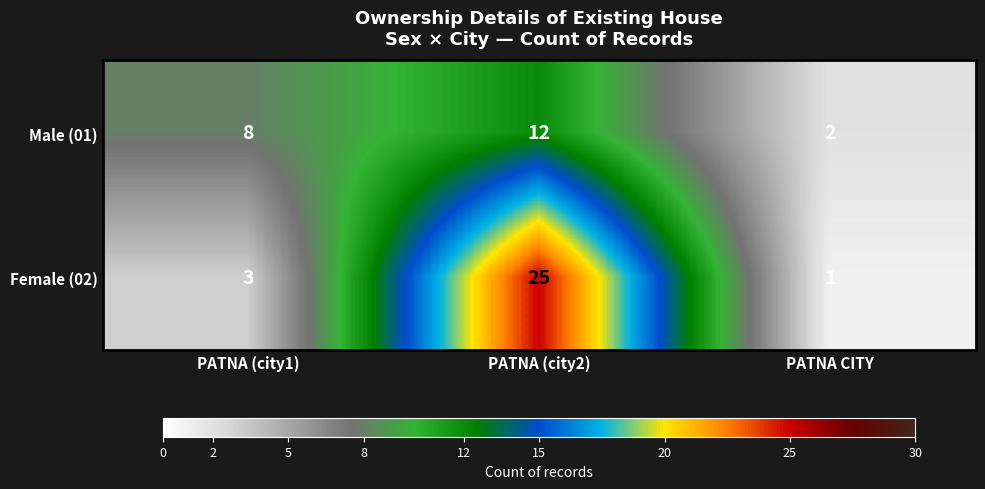

What is the difference between the Male (01) values at PATNA CITY and PATNA (city1)?

6